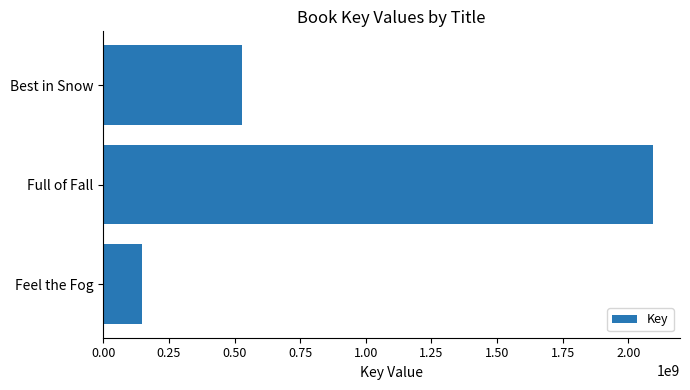

Does the chart contain stacked bars?

No